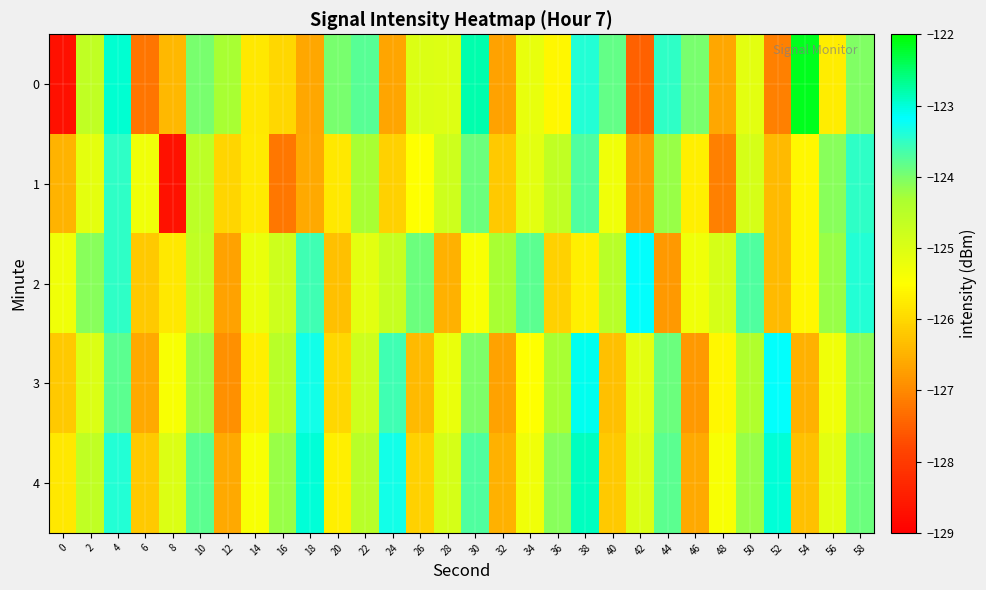

What is the difference between the highest and lowest values at 24?

3.3